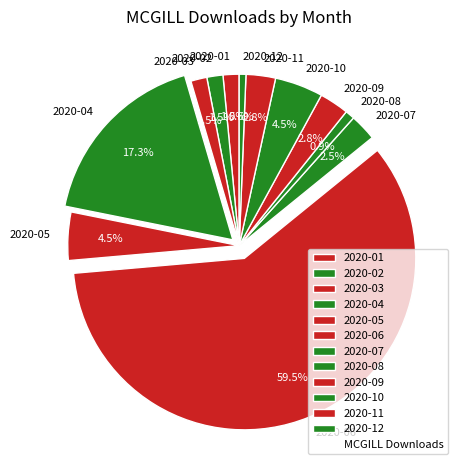

Between 2020-11 and 2020-02, which is larger?

2020-11